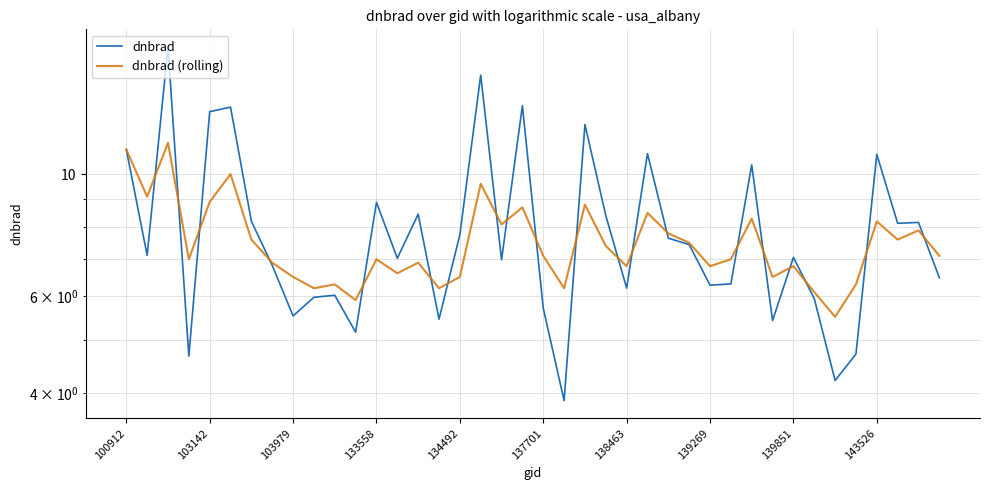

Which series has the largest total across all categories?

dnbrad